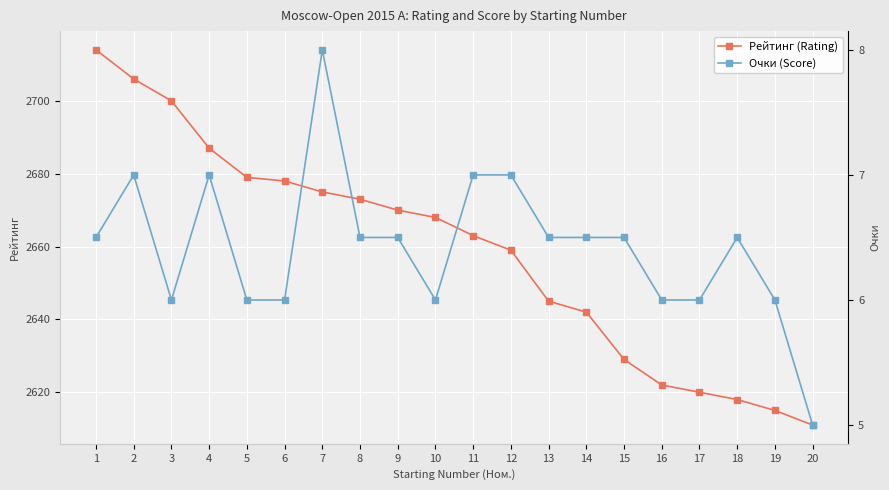

What is the value of the Очки (Score) point at the 6th from the left?

6.0